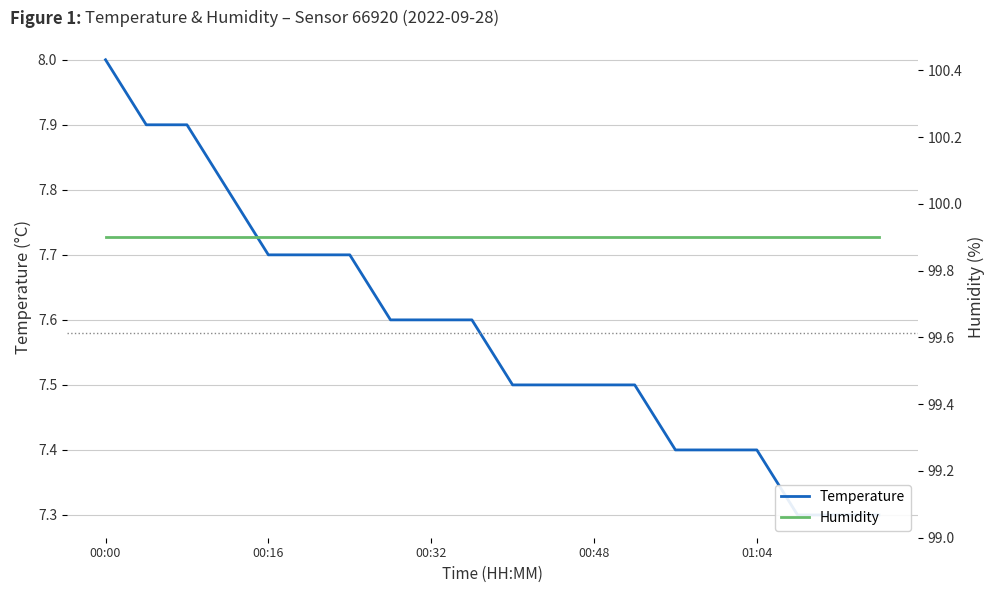

Which series has the widest spread of values?

temperature